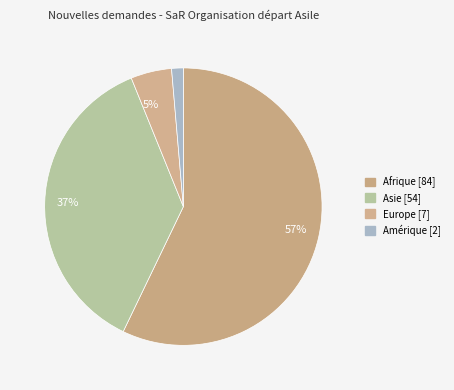

How many slices are in this pie chart?

4